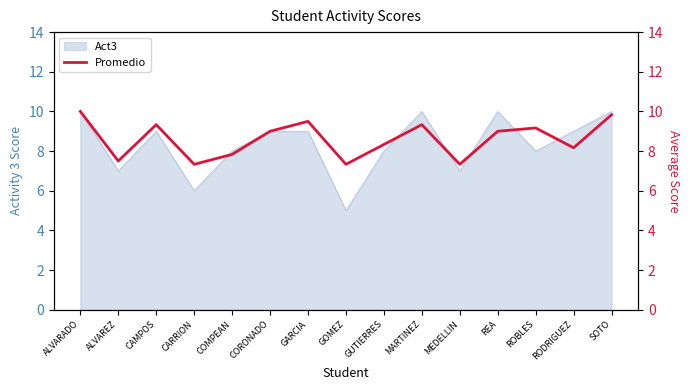

True or false: Act3 has a value of 2 at CARRION.

False